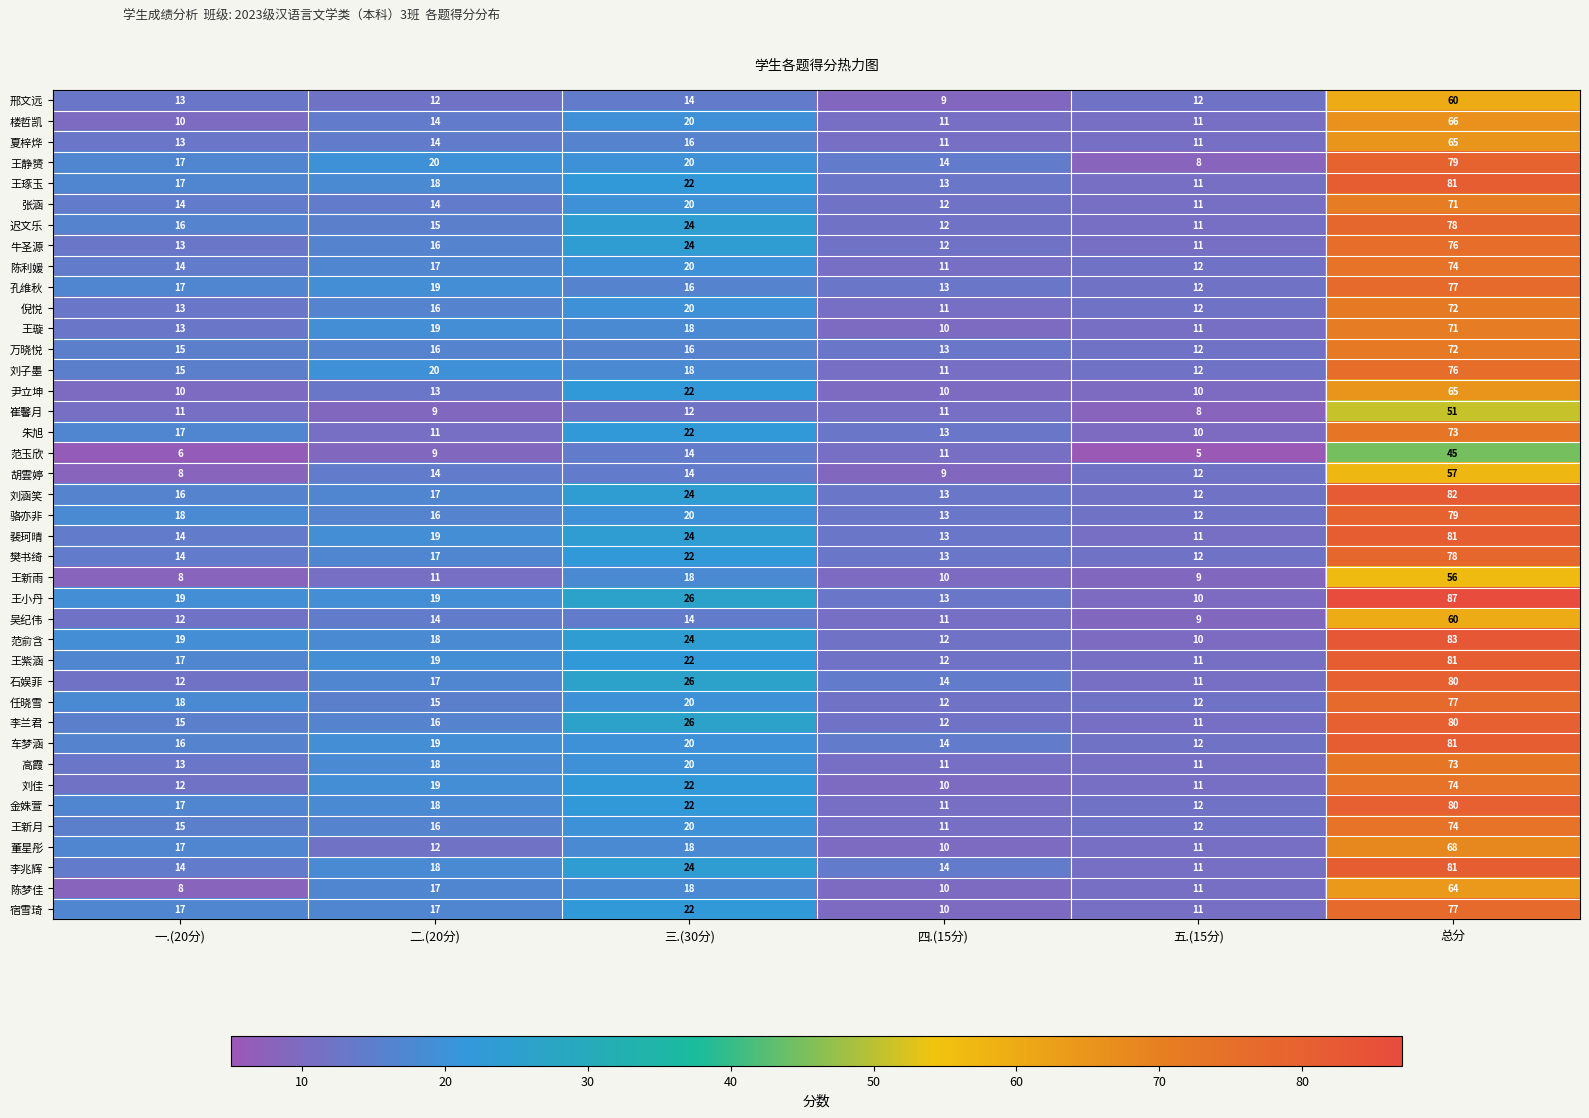

Which category has the lowest value in the 王小丹 series?

五.(15分)